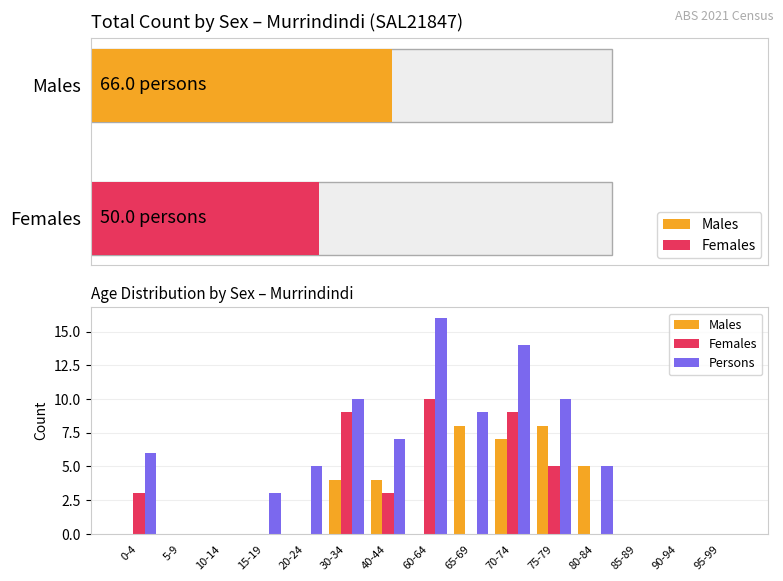

At which label does Males reach its peak?

65-69